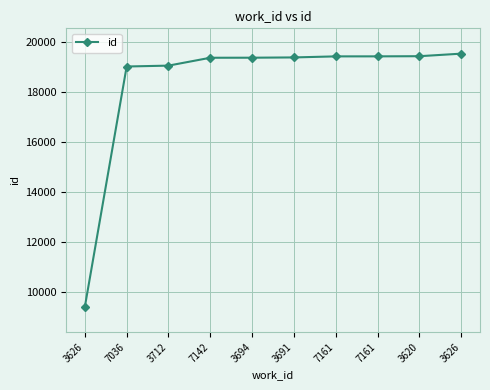

Reading left to right, transcribe all the data shown in this chart.

3626=9416	7036=19033	3712=19068	7142=19383	3694=19385	3691=19396	7161=19438	7161=19439	3620=19445	3626=19547